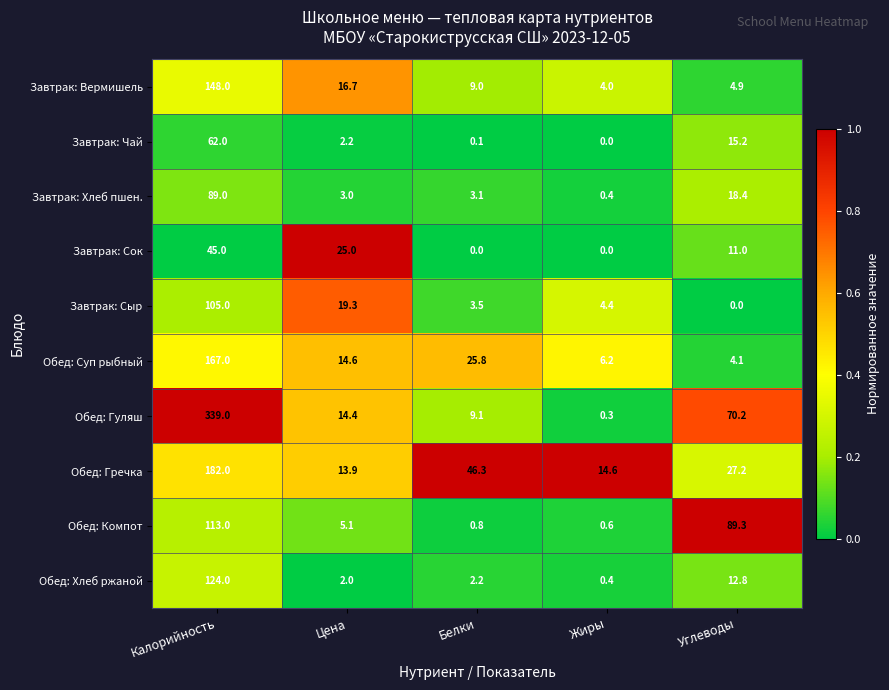

Count the number of categories in the chart.

5